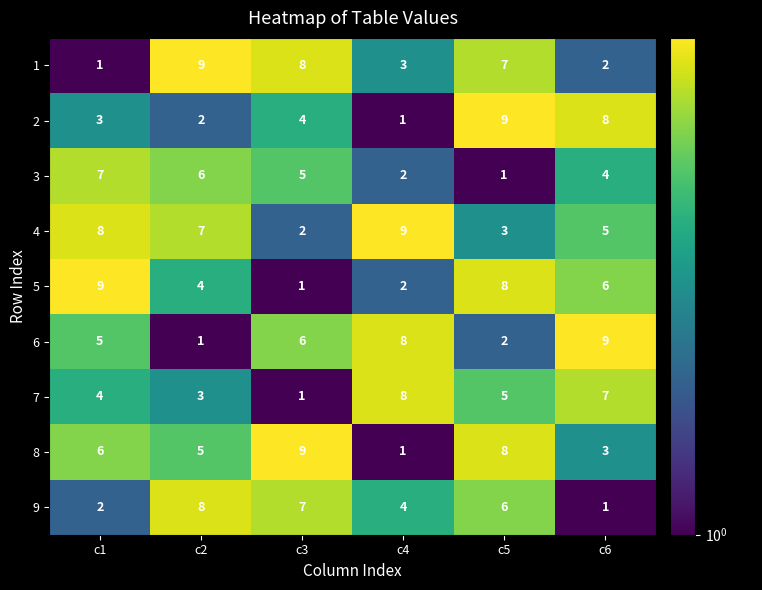

What is the highest value of the 8 series?

9